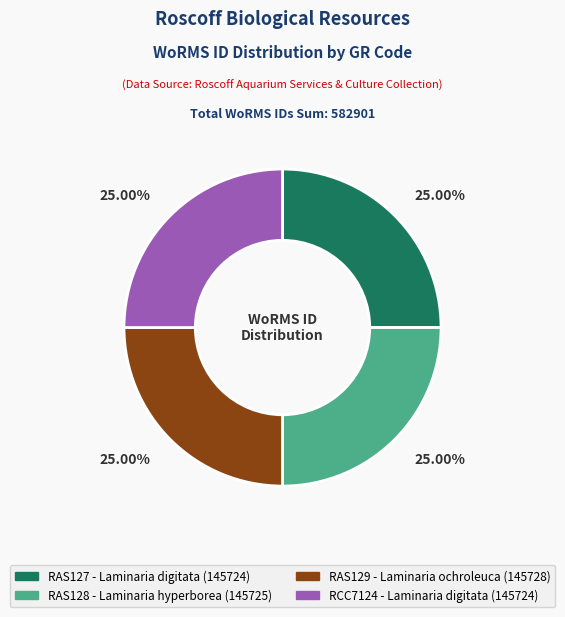

What portion of the pie excludes RAS127?

75.0%